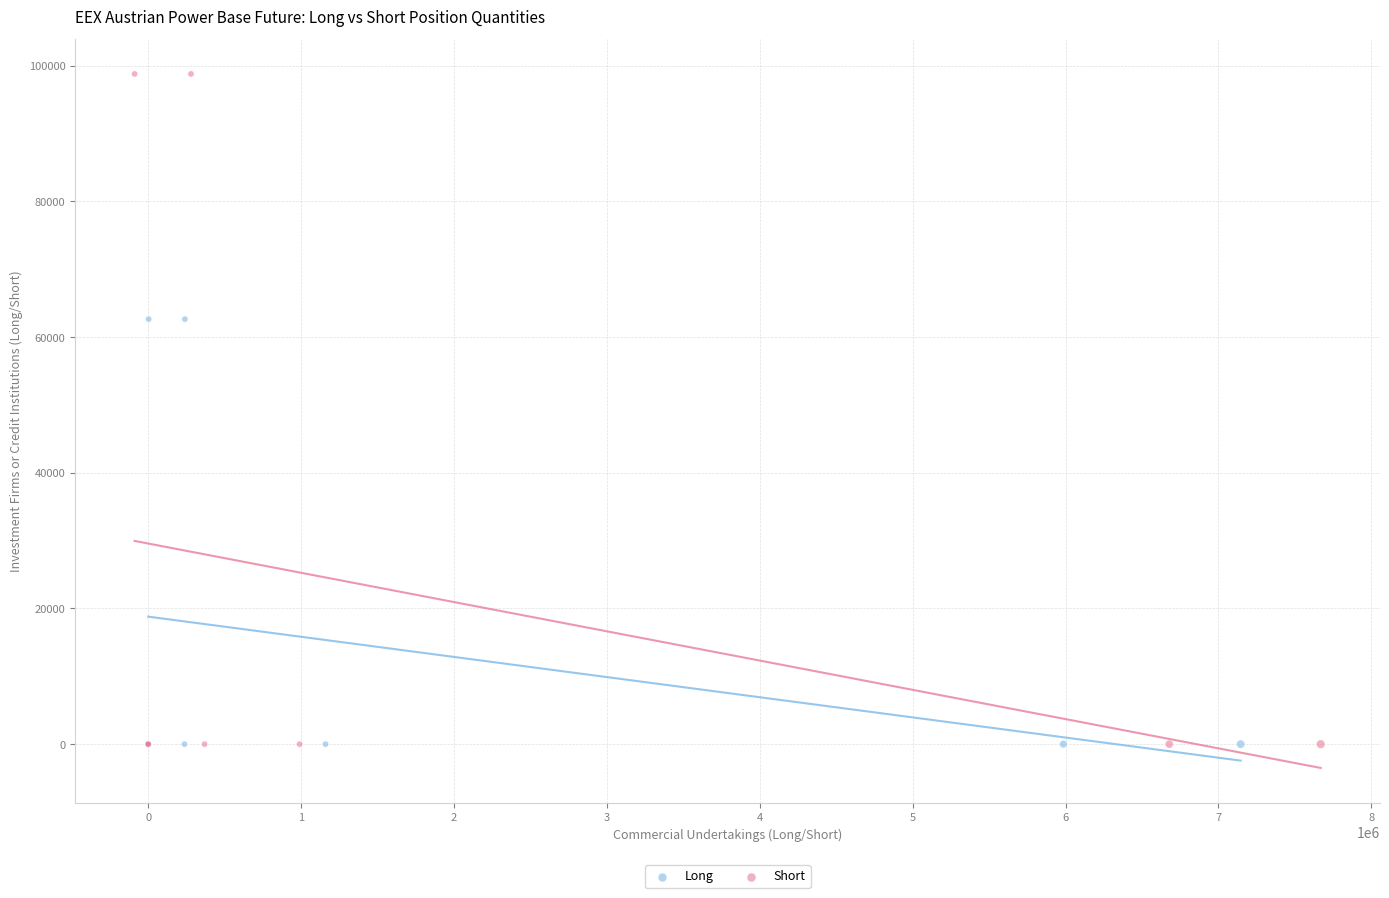

Which series reaches the maximum Y coordinate?

Short